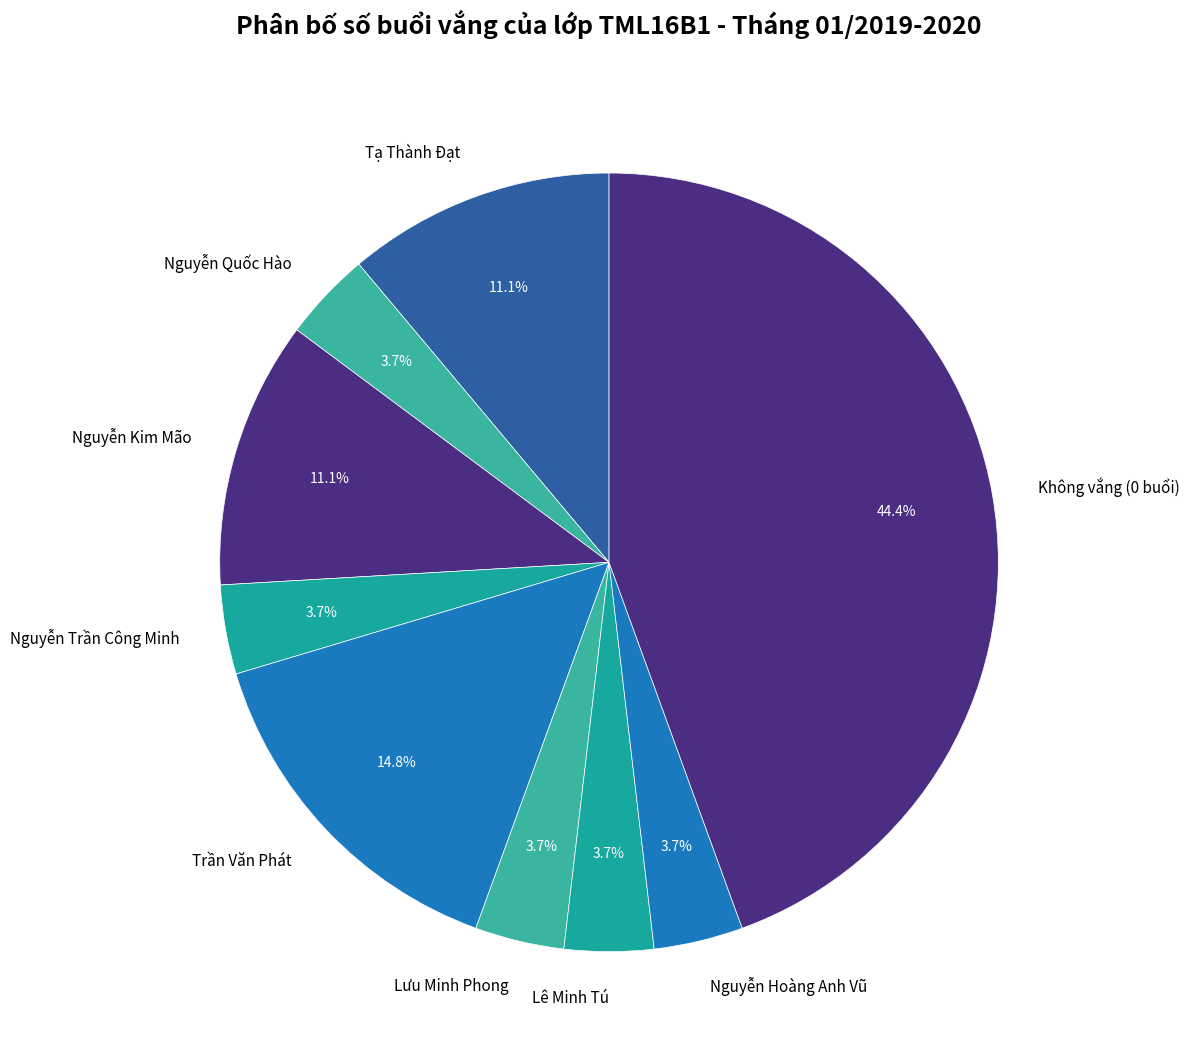

What is the ratio of the value at Tạ Thành Đạt to the value at Nguyễn Trần Công Minh?

3.0